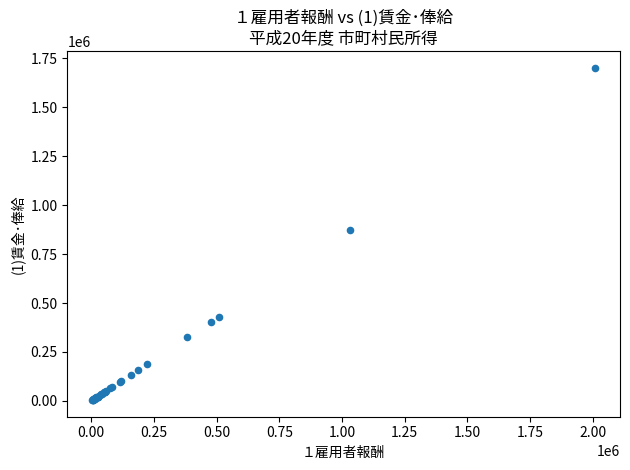

What Y value in the scatter plot is closest to 852834?

874913